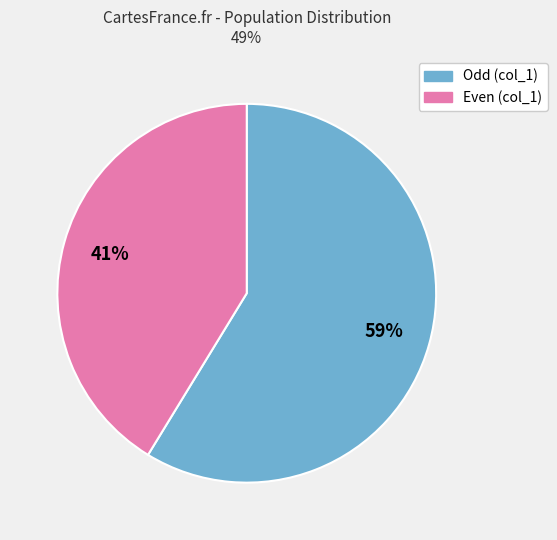

Which has a higher value, Even (col_1) or Odd (col_1)?

Odd (col_1)